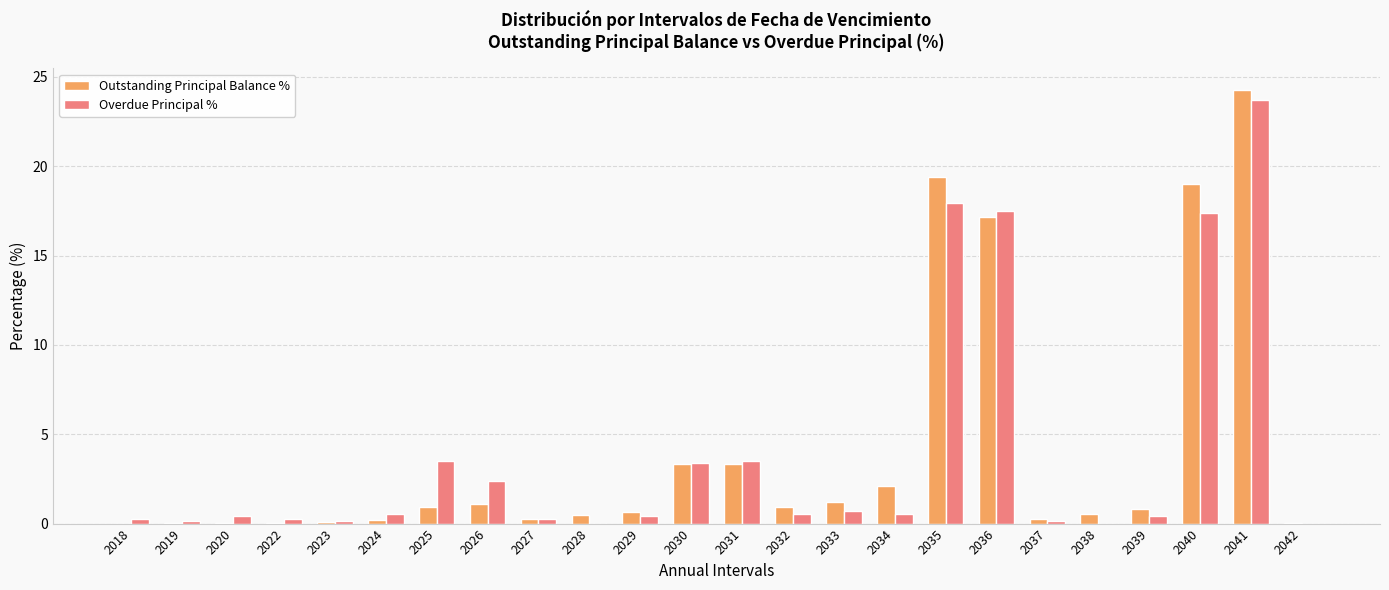

Are the bars grouped side by side (vs. stacked)?

Yes